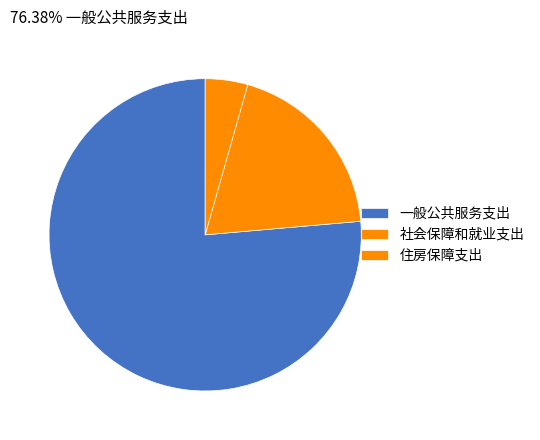

Combined, what portion of the pie is 社会保障和就业支出 and 住房保障支出?

23.6%